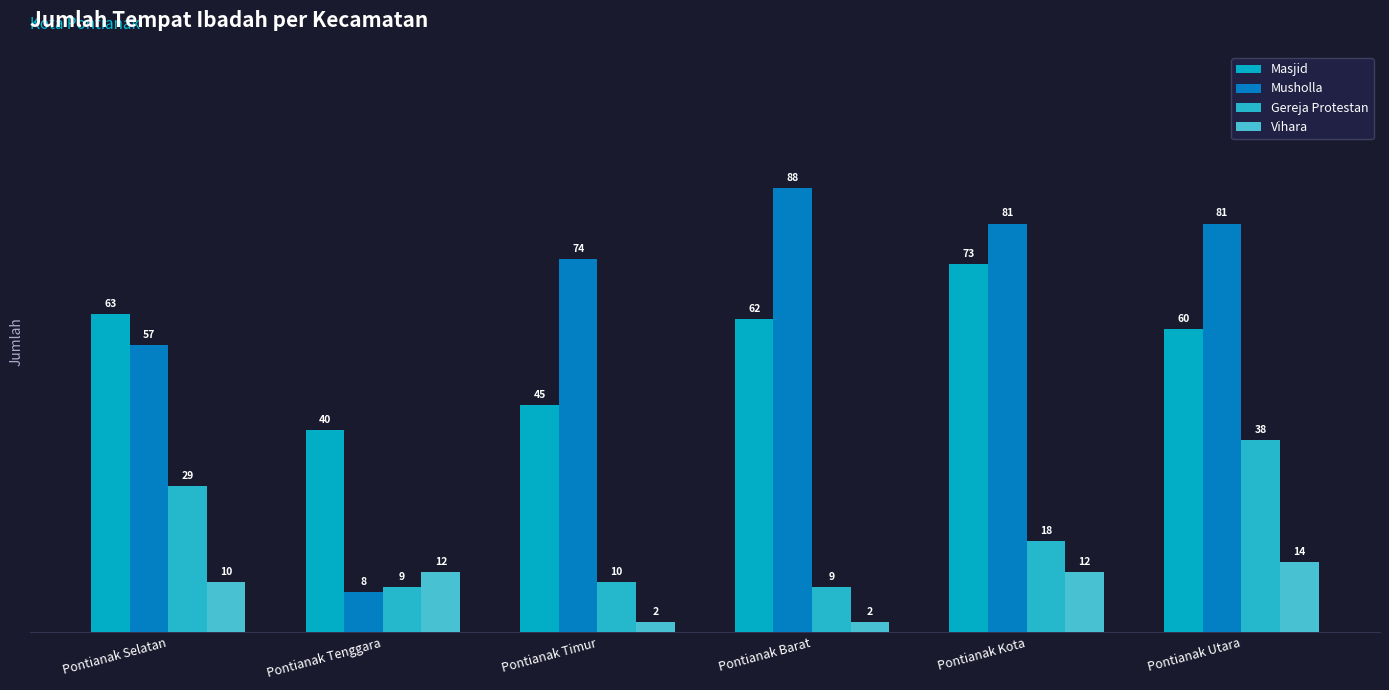

True or false: Gereja Protestan has a value of 38 at Pontianak Utara.

True